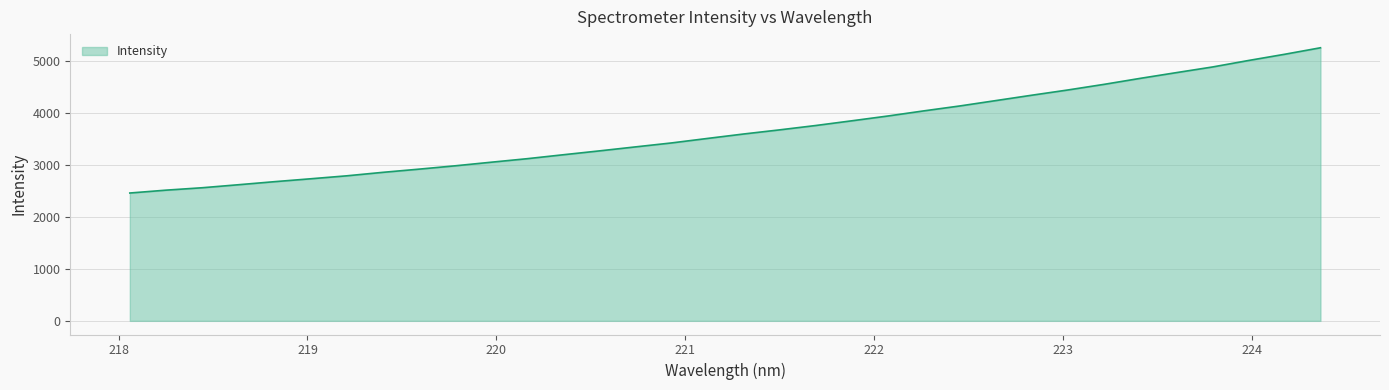

What is the maximum value shown in the chart?

5255.5